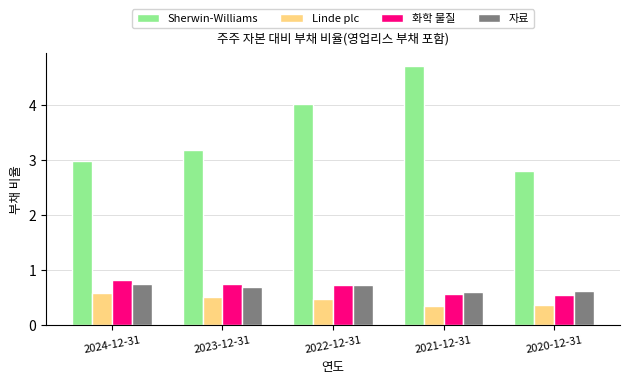

What is the difference between the Sherwin-Williams values at 2024-12-31 and 2021-12-31?

1.7